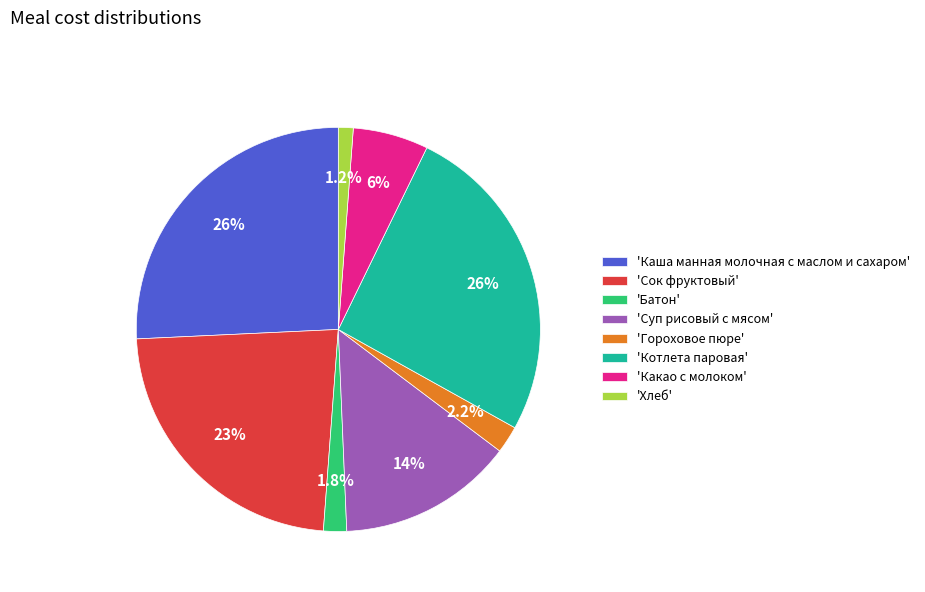

How many segments does this pie chart have?

8